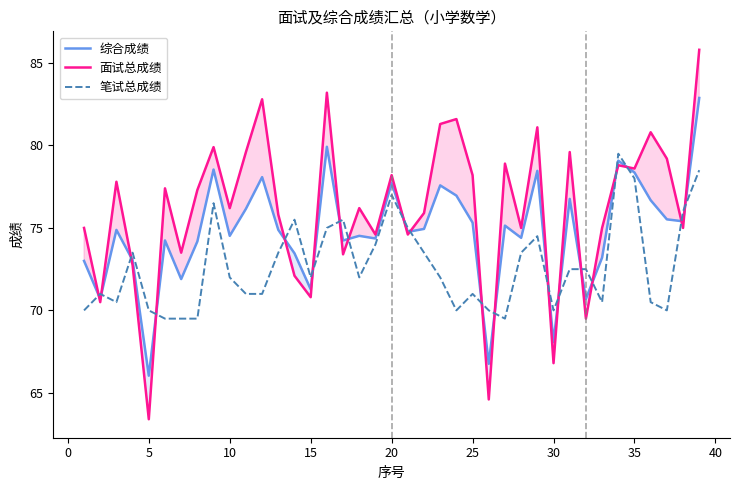

How many times do 综合成绩 and 面试总成绩 cross each other?

20